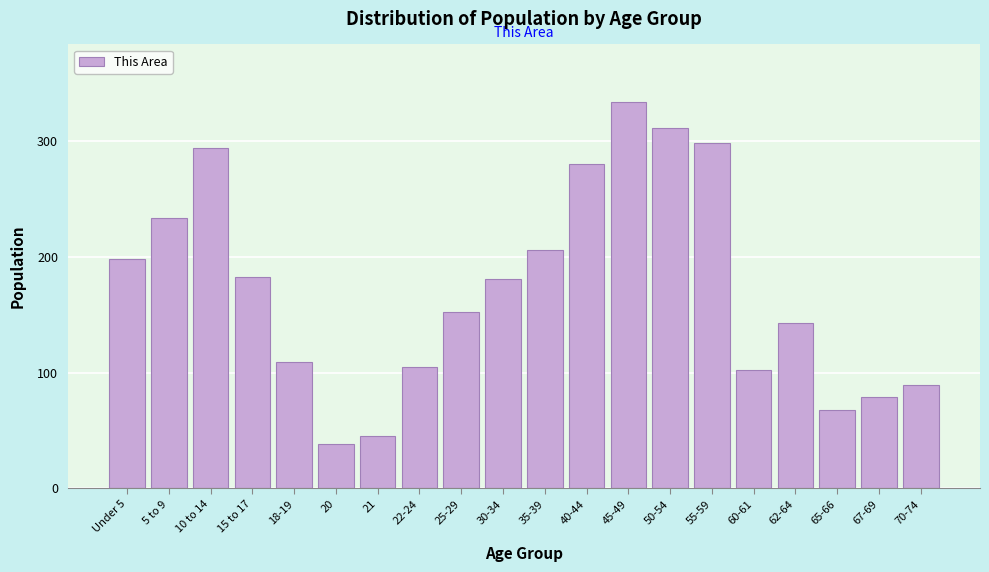

What is the difference between the maximum and second lowest values?

288